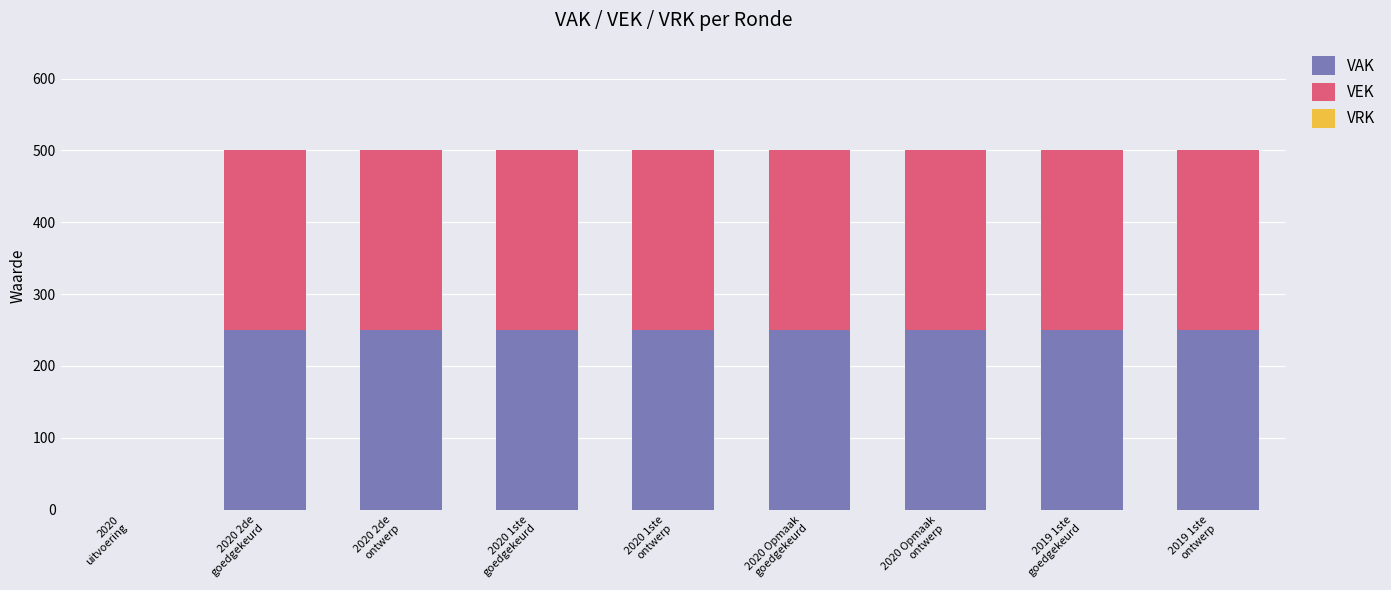

What is the maximum value for VAK?

250